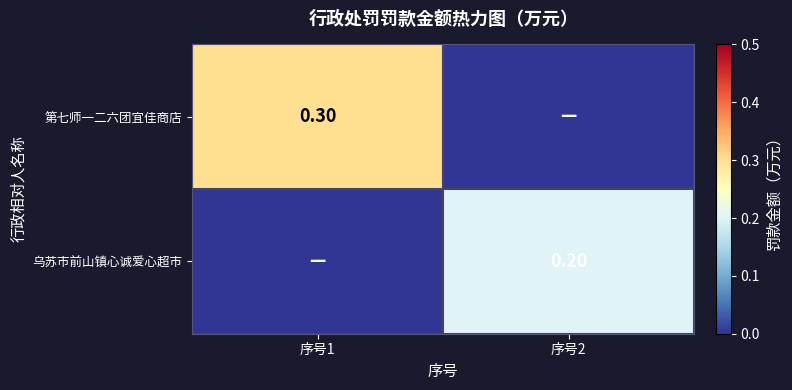

What is the spread (max minus min) of values at 序号1?

0.3